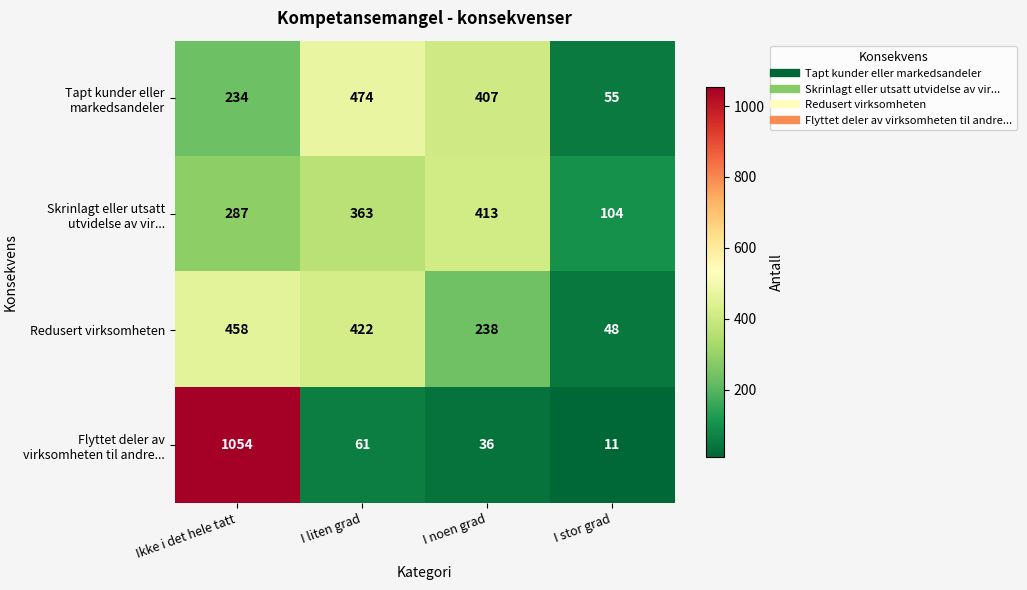

What is the difference between the maximum and second lowest values in the Skrinlagt eller utsatt utvidelse av vir... series?

126